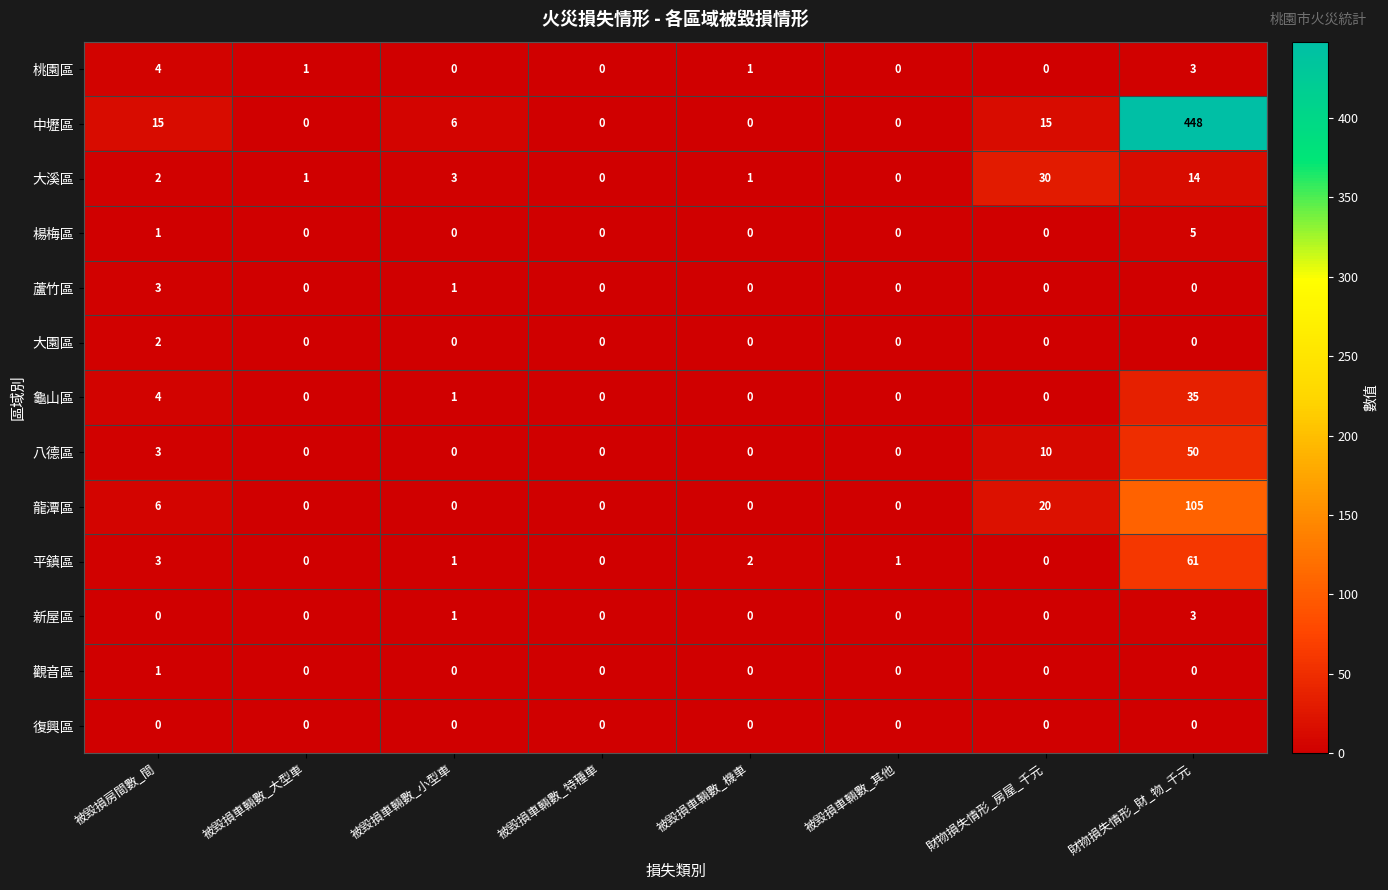

Which series has the largest range (max minus min)?

中壢區